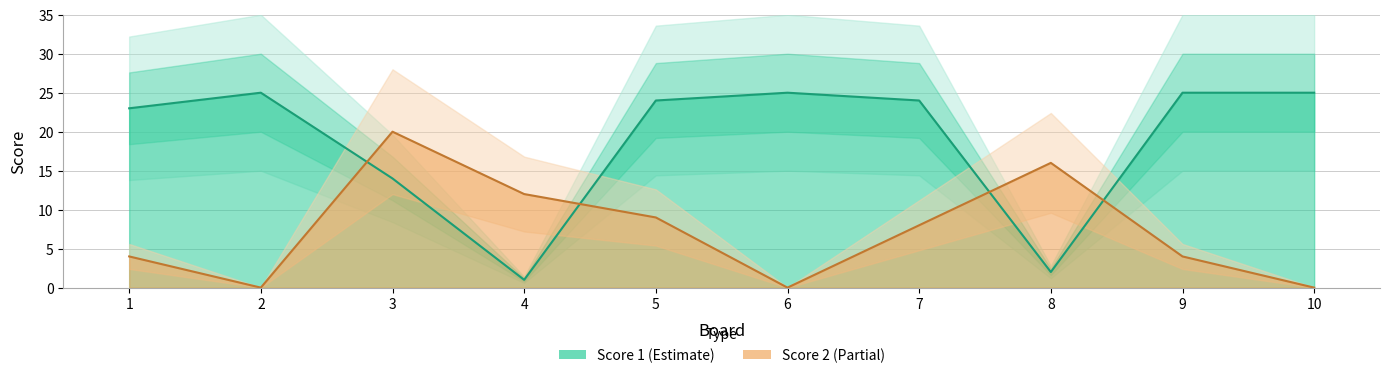

At which category does Score 1 reach its first local peak?

2